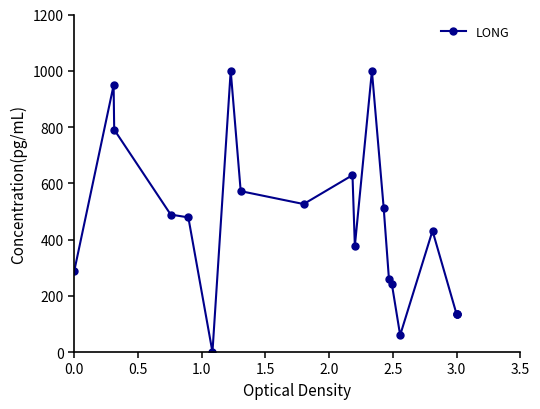

Does the chart display data point markers on the line(s)?

Yes